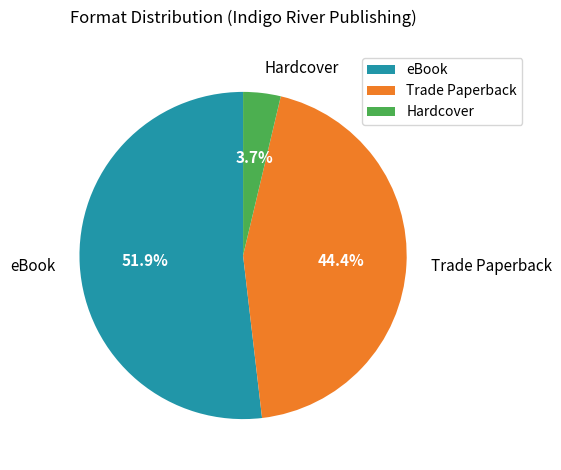

True or false: eBook accounts for 41% of the total.

False